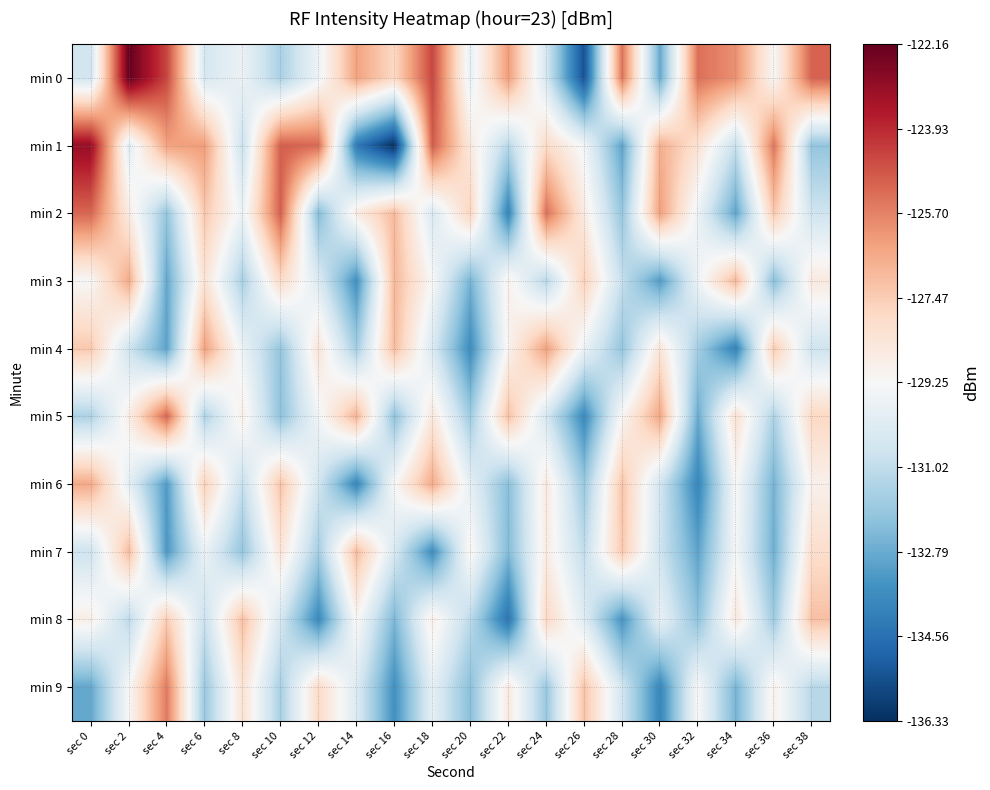

Which series has the widest spread of values?

min 0